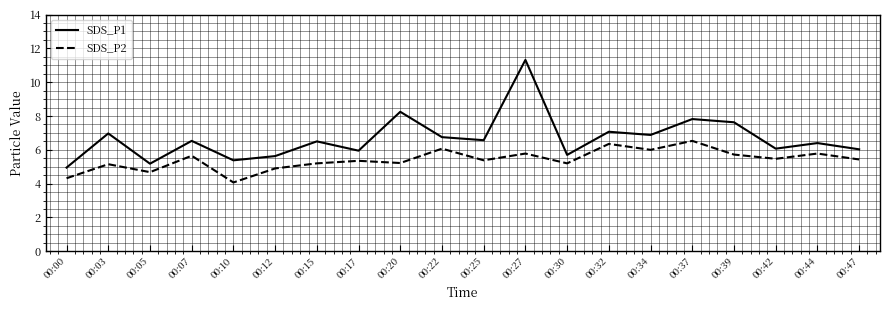

List the series in order of their peak value, lowest first.

SDS_P2, SDS_P1